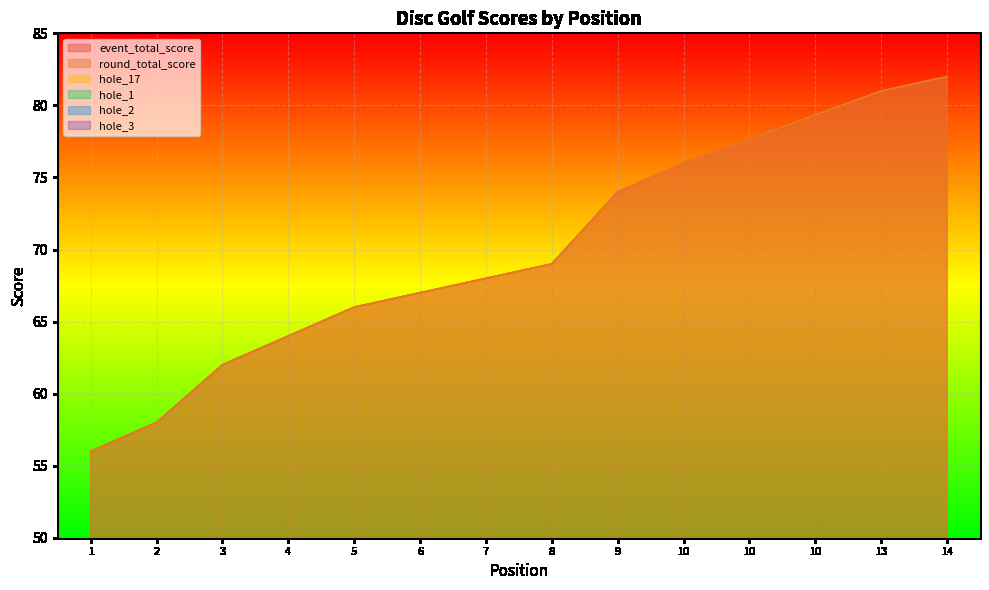

At which category does hole_1 reach its first local peak?

8